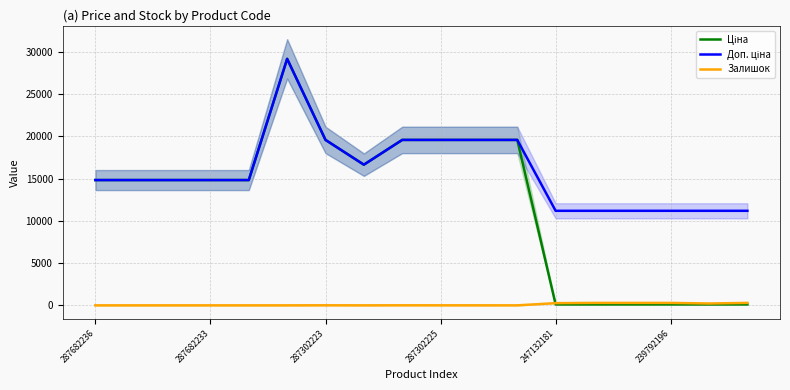

In Доп. ціна, how many points are lower than both neighbors (excluding endpoints)?

1